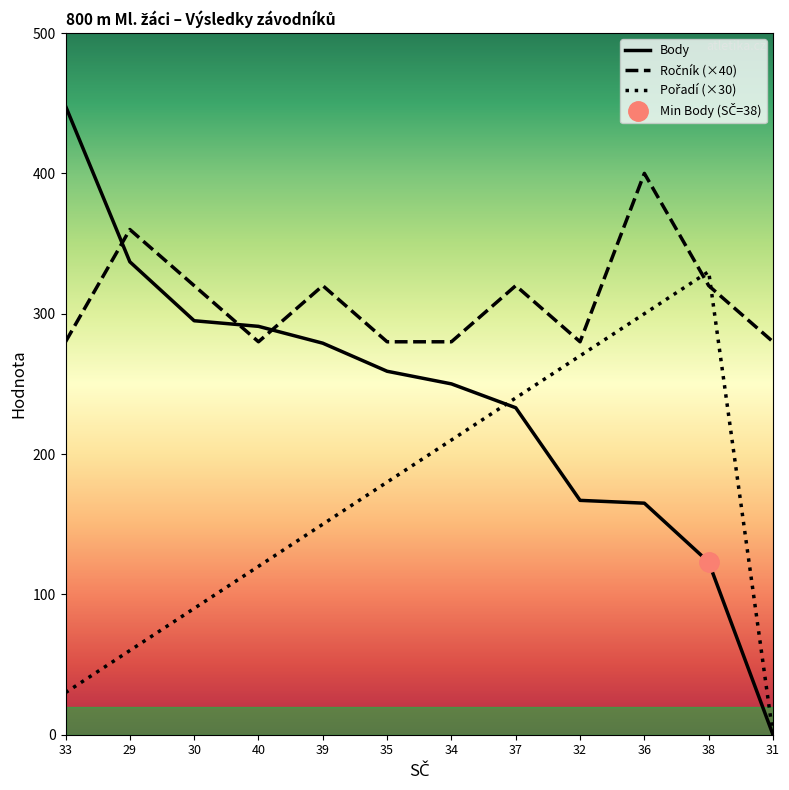

How many series are shown in this chart?

3